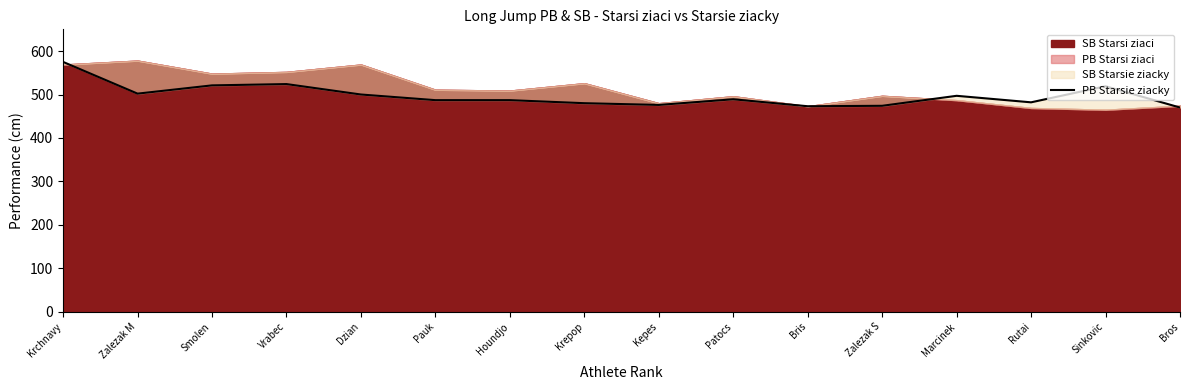

Is it true that the value at Rutai is 730?

False